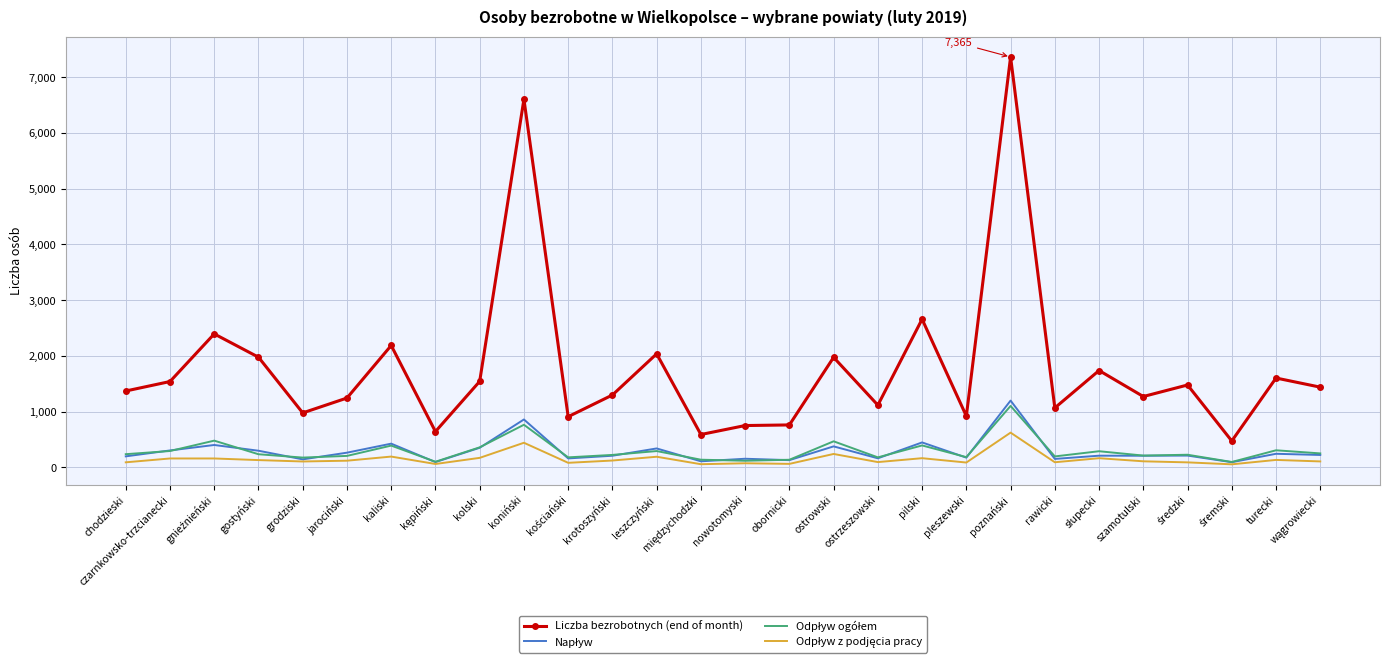

The value of Liczba bezrobotnych (end of month) at gostyński is 1977. True or false?

True